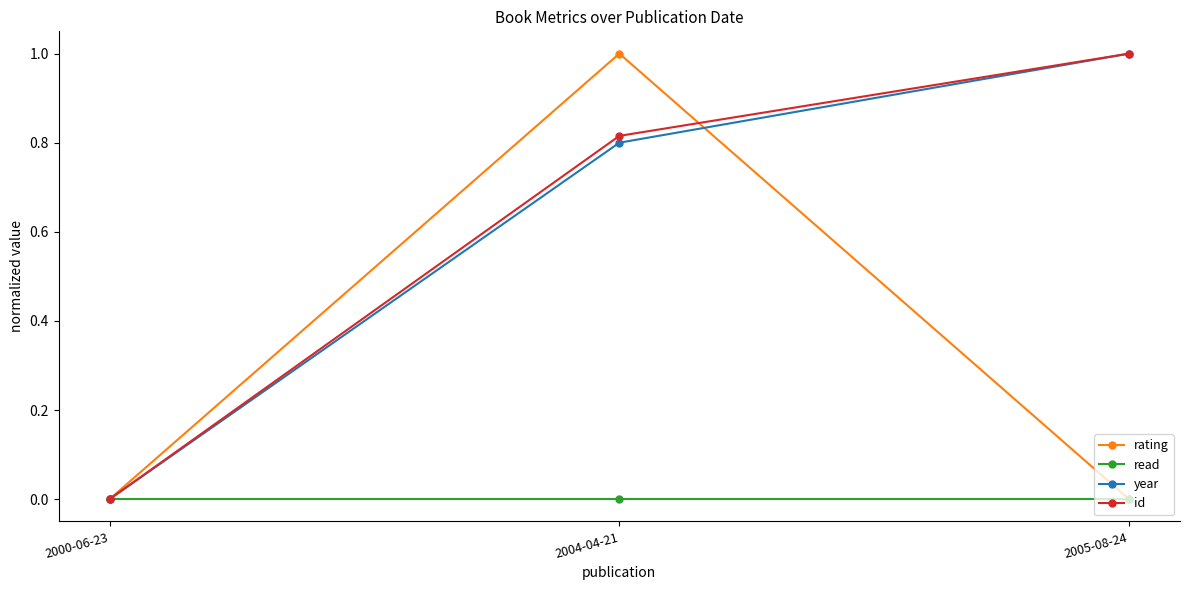

Rank the categories by year value from lowest to highest.

2000-06-23, 2004-04-21, 2005-08-24